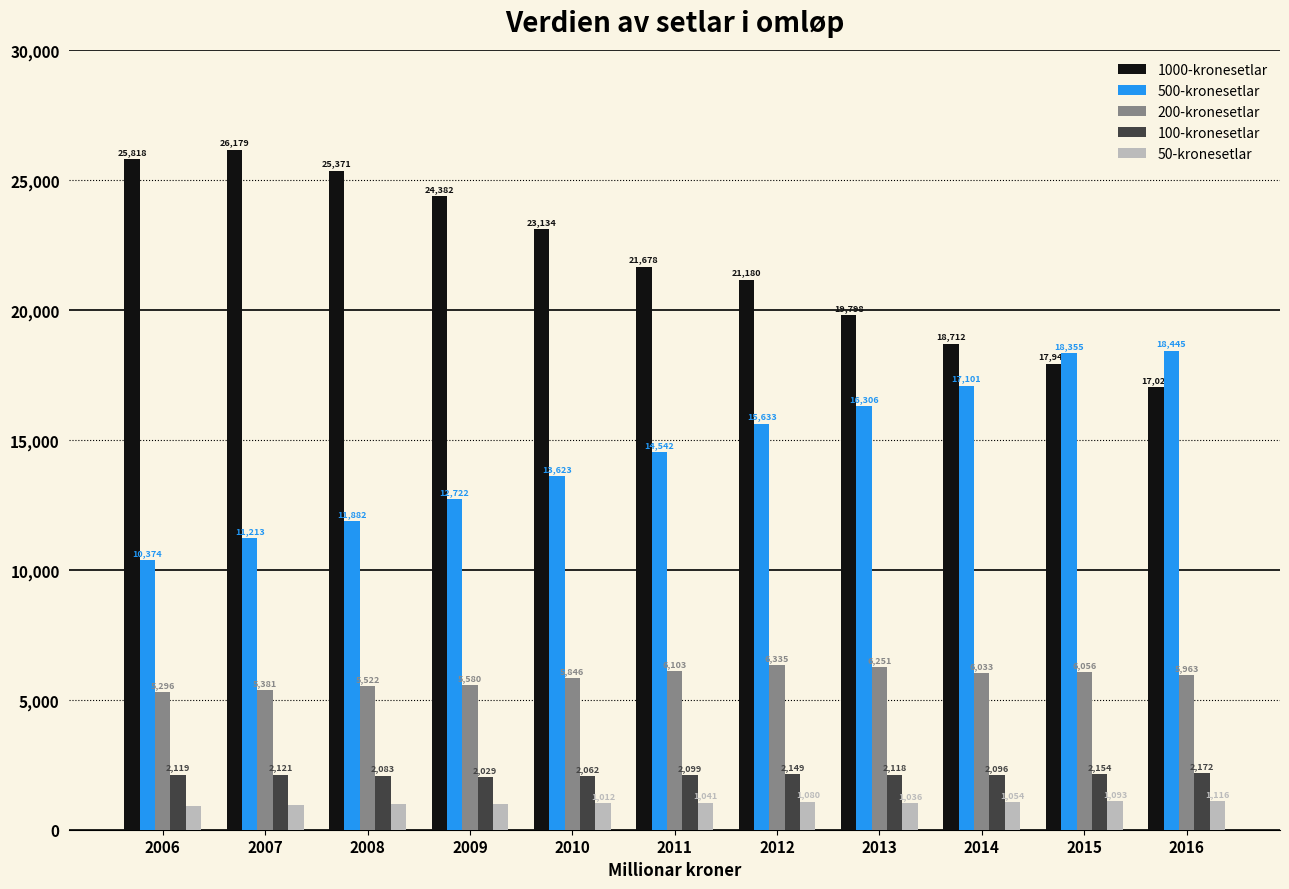

What is the total value across all series at 2014?

44996